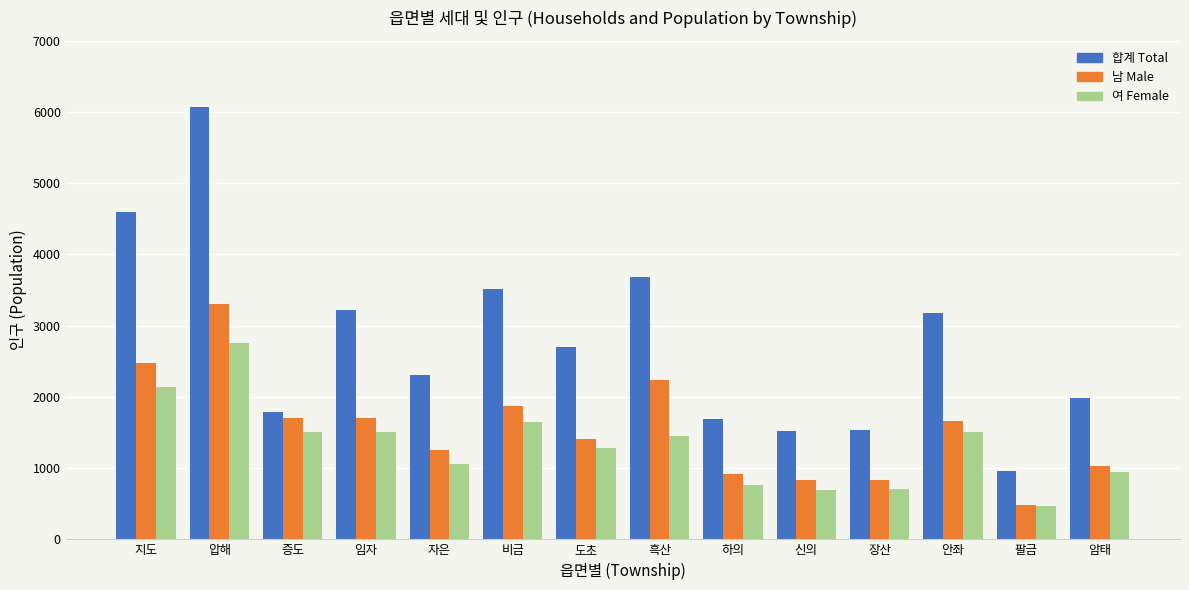

How many bars are there in total?

42